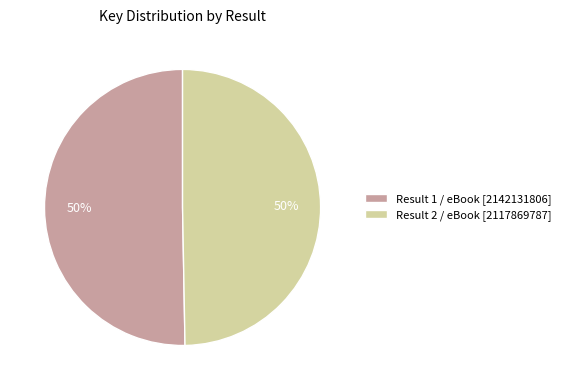

To the nearest percent, what percentage of the pie is Result 2 / eBook [2117869787]?

50%